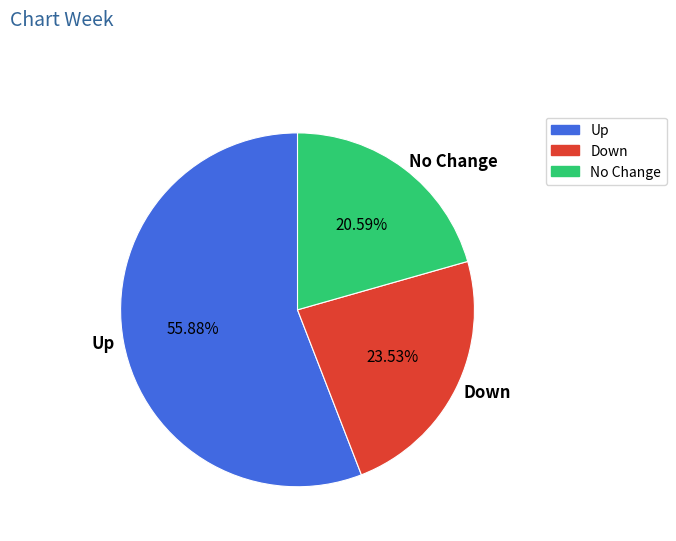

Which category accounts for the majority?

Up